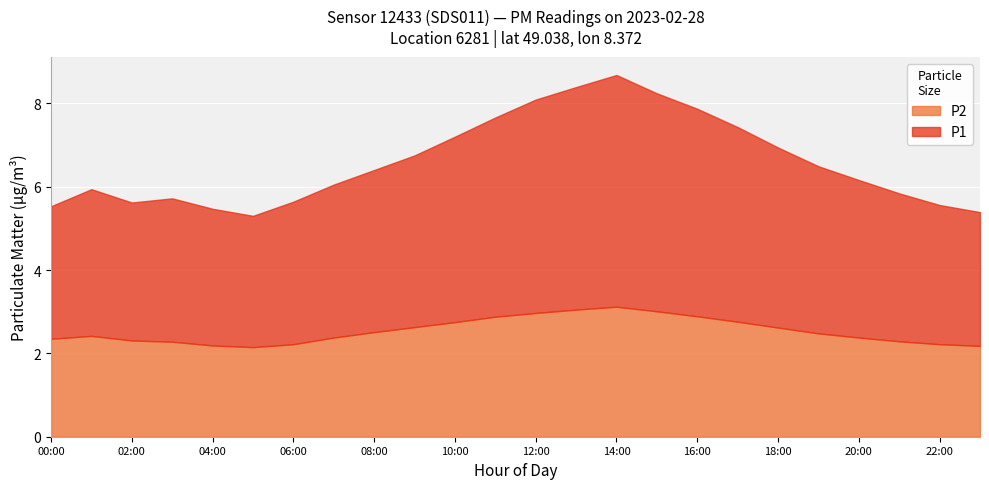

What is the maximum value shown in the chart?

5.6